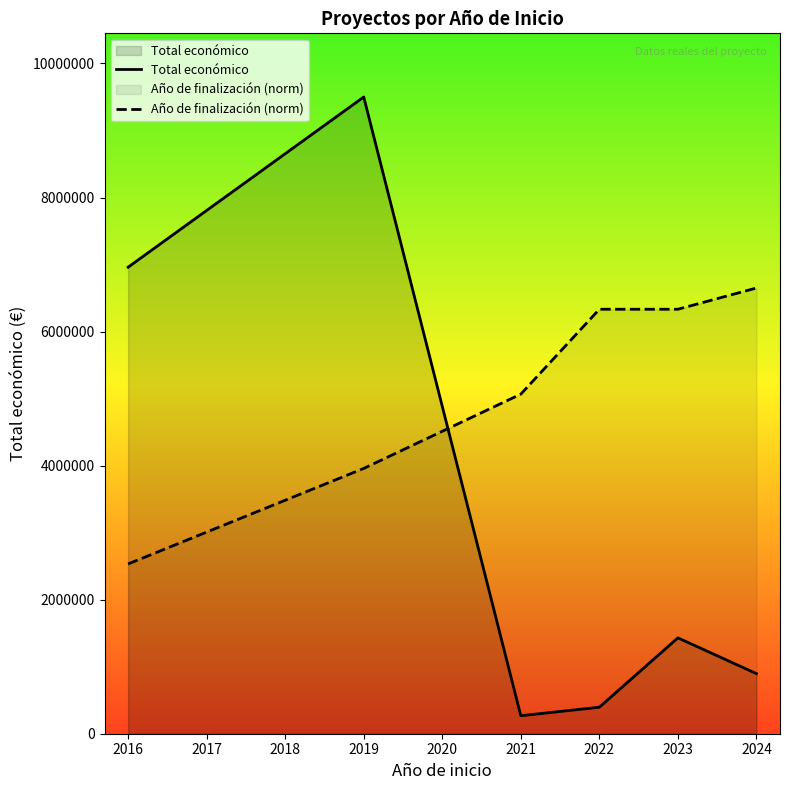

In Total económico, how many points are lower than both neighbors (excluding endpoints)?

1